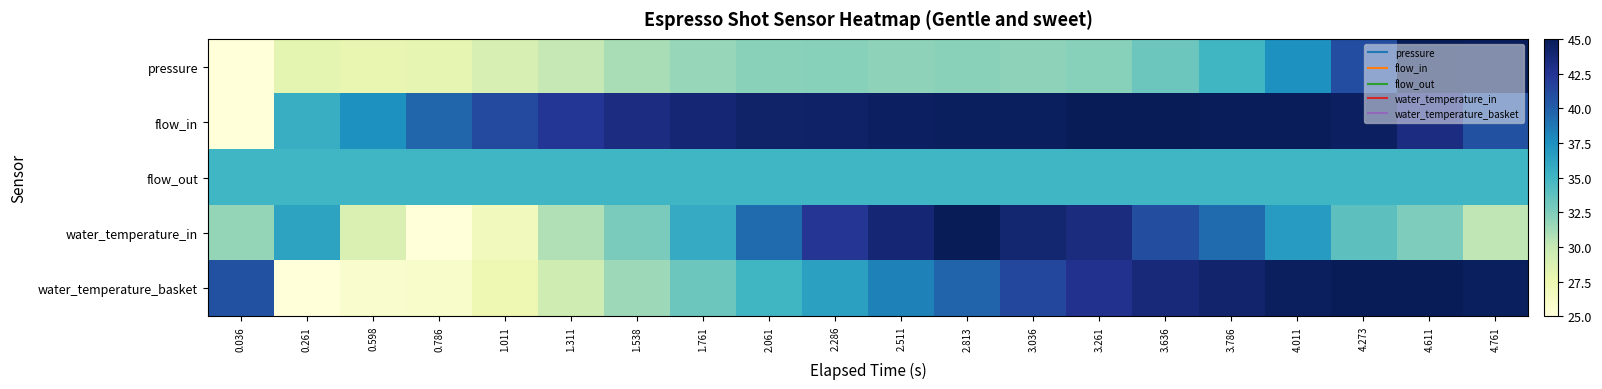

Rank the series by their maximum value, from lowest to highest.

flow_out, pressure, flow_in, water_temperature_in, water_temperature_basket